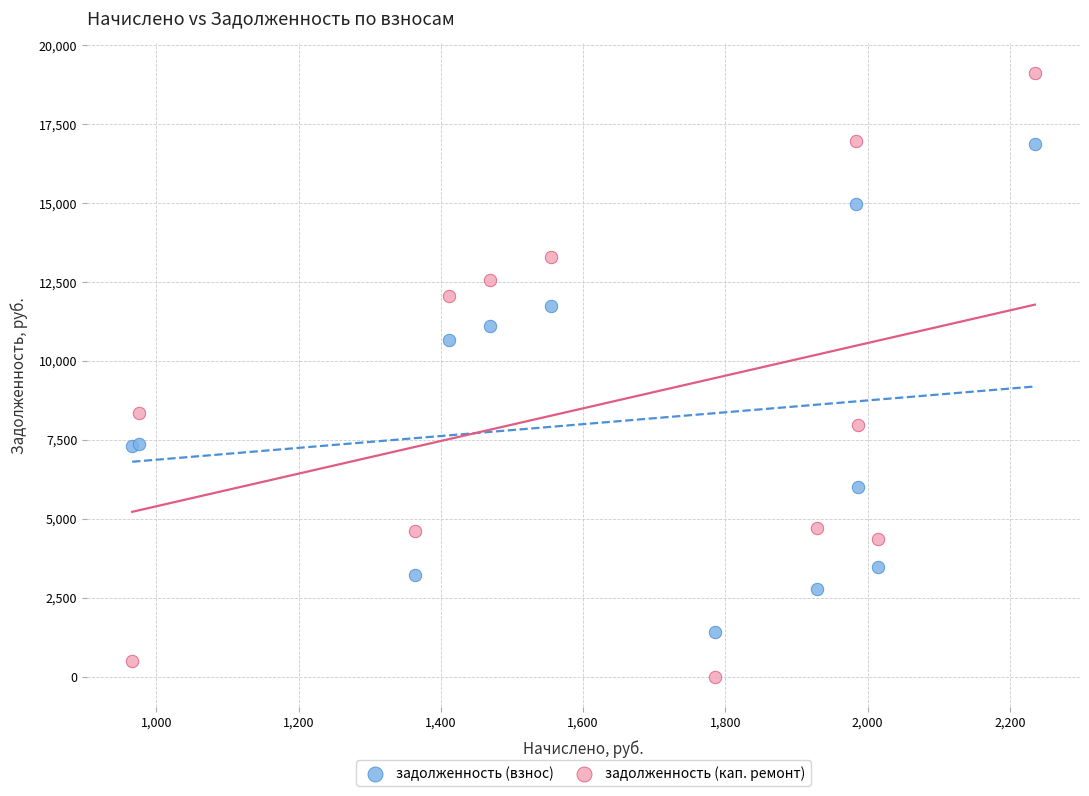

Which series has the widest spread of Y values?

задолженность (кап. ремонт)